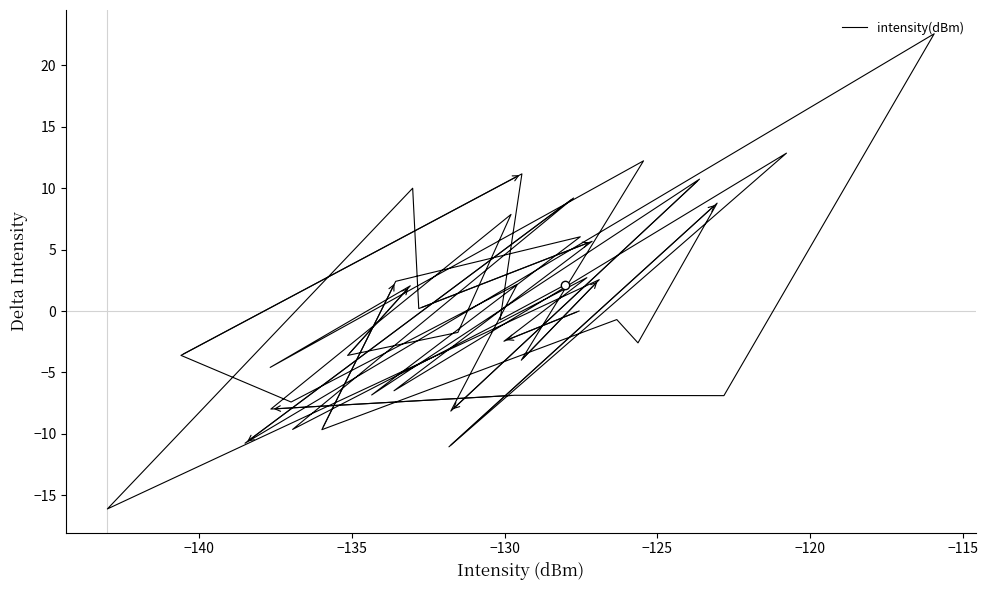

What is the value of the 16th point from the left?

12.2